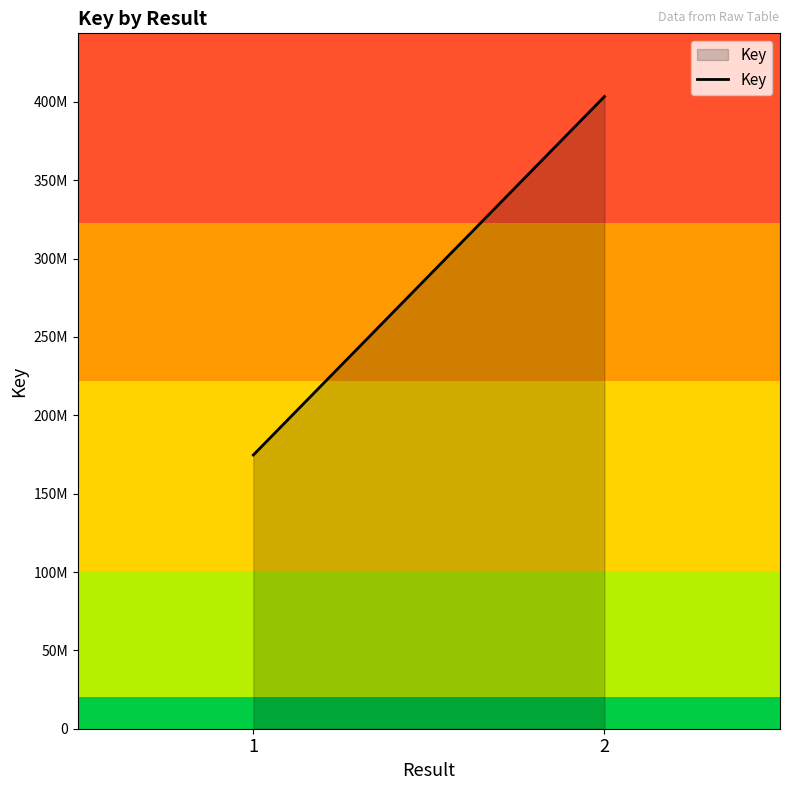

How many data points does each series have?

2